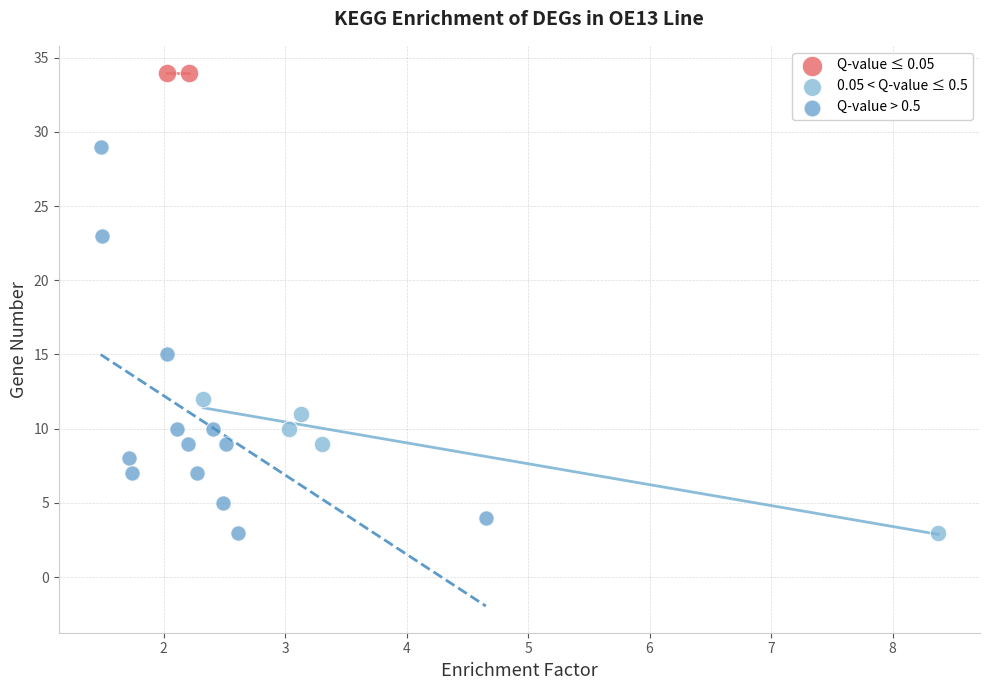

Which series reaches the maximum Y coordinate?

Q-value ≤ 0.05